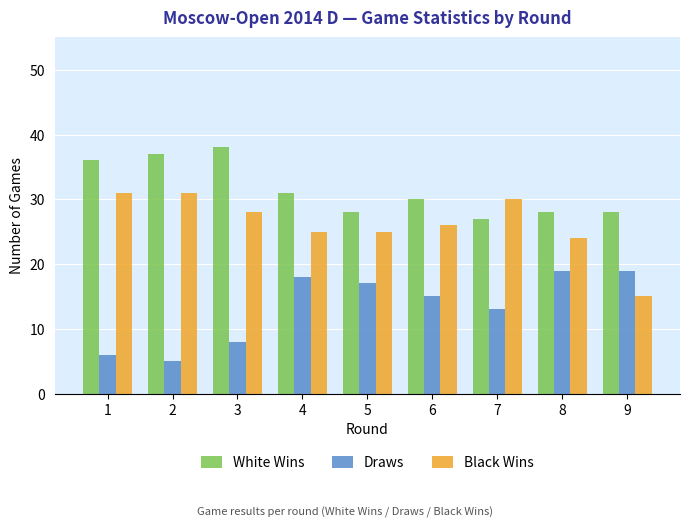

What is the greatest value displayed?

38